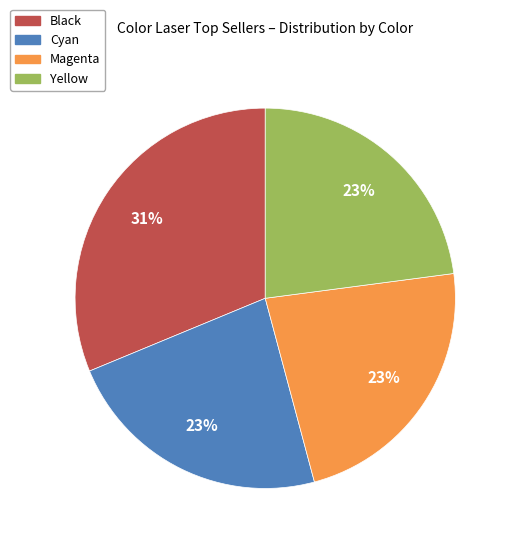

Is there any slice that represents more than half of the pie?

No